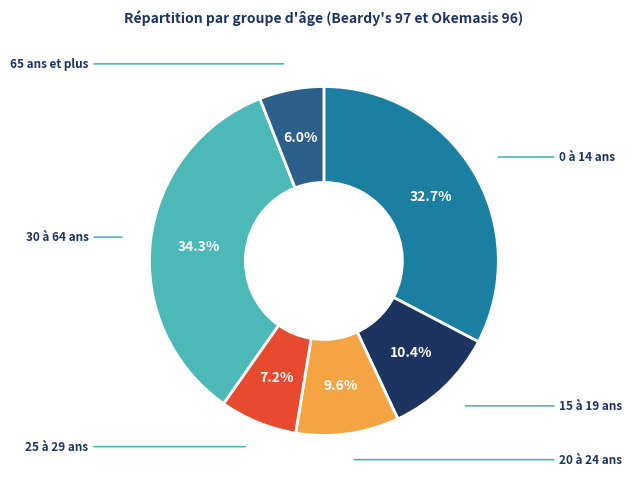

Is there any slice that represents more than half of the pie?

No